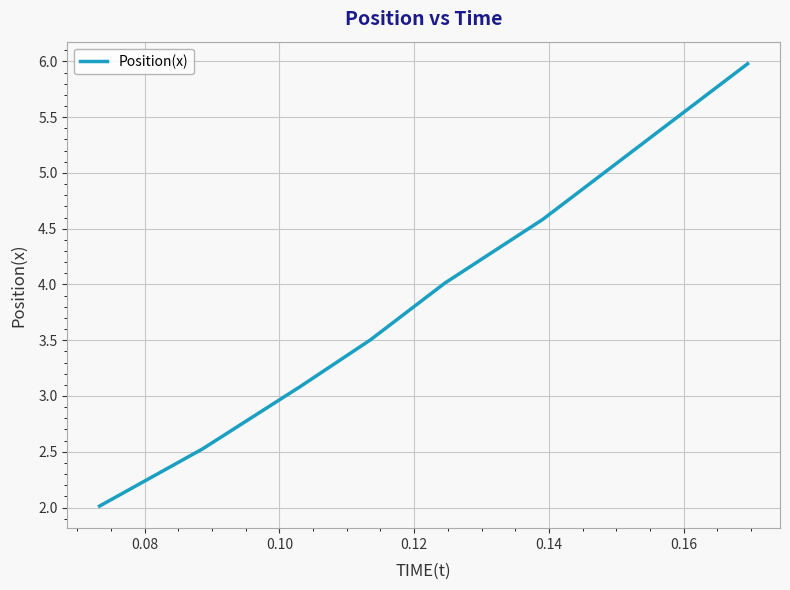

True or false: the data has more than 1 interior local peaks.

False